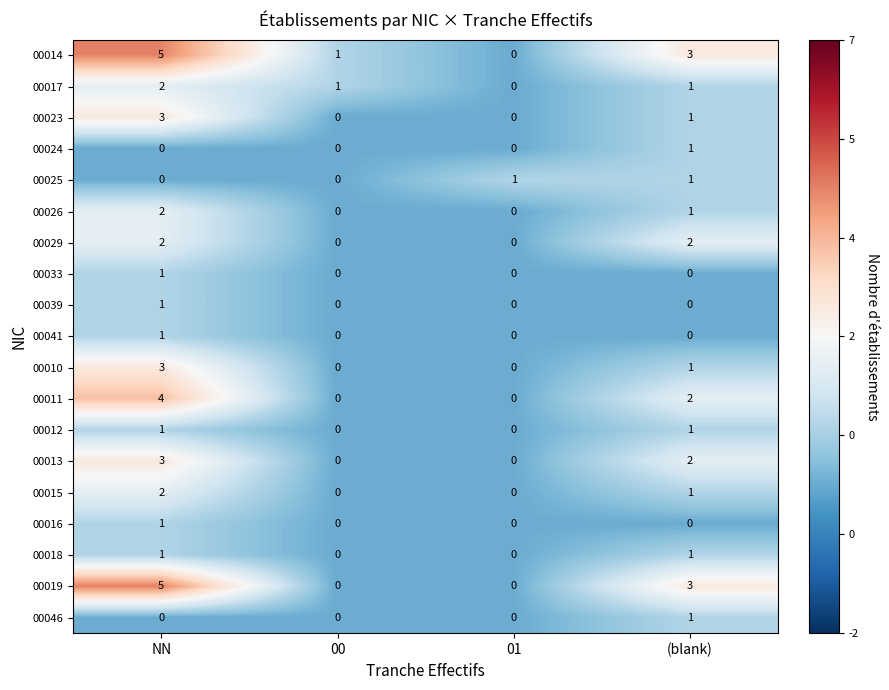

What is the difference between the 00010 values at NN and 00?

3